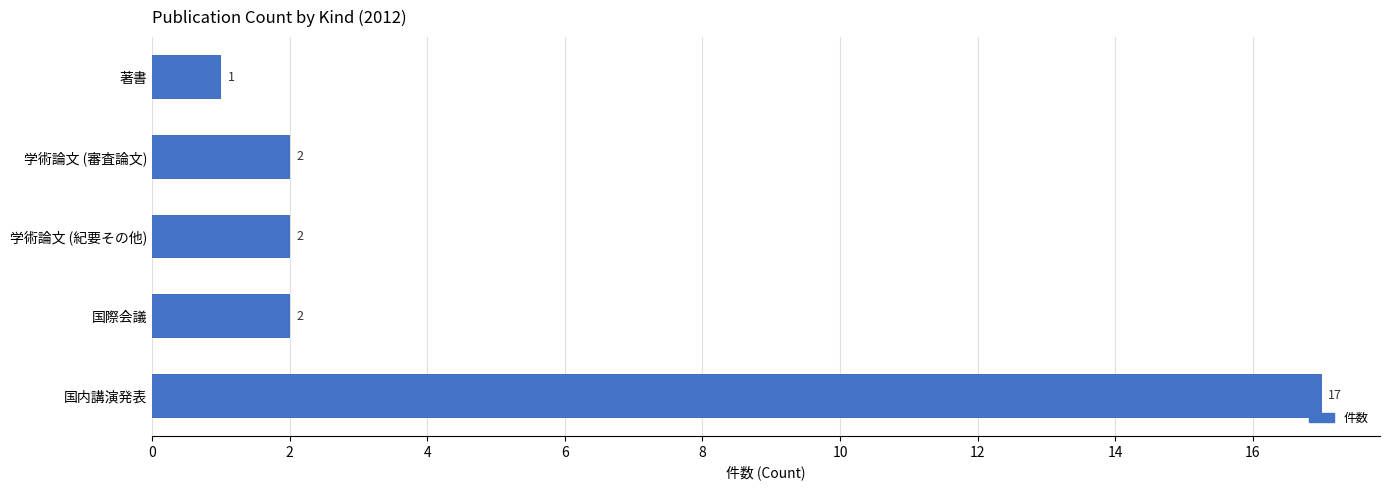

What is the difference between the maximum and minimum values?

16